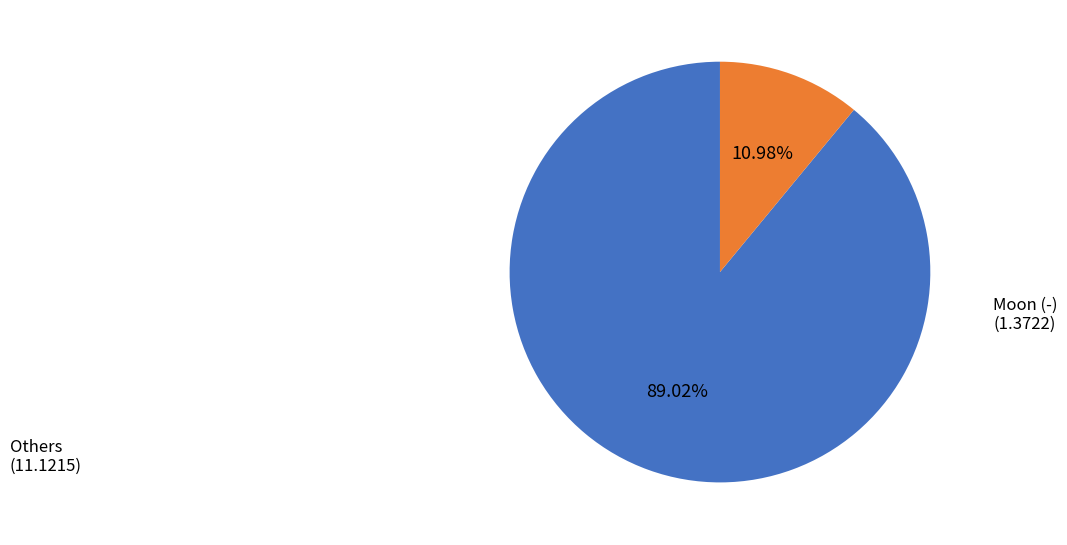

Does any single category account for the majority?

Yes